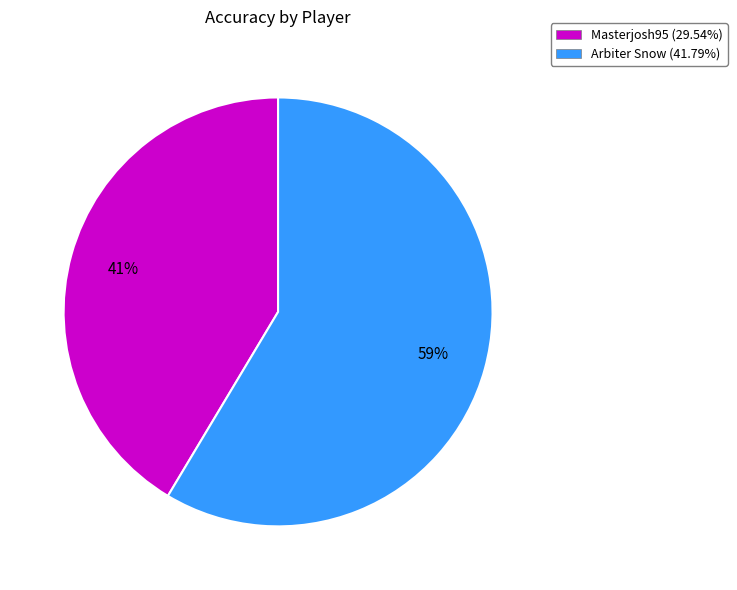

Is Arbiter Snow the majority of the pie?

Yes